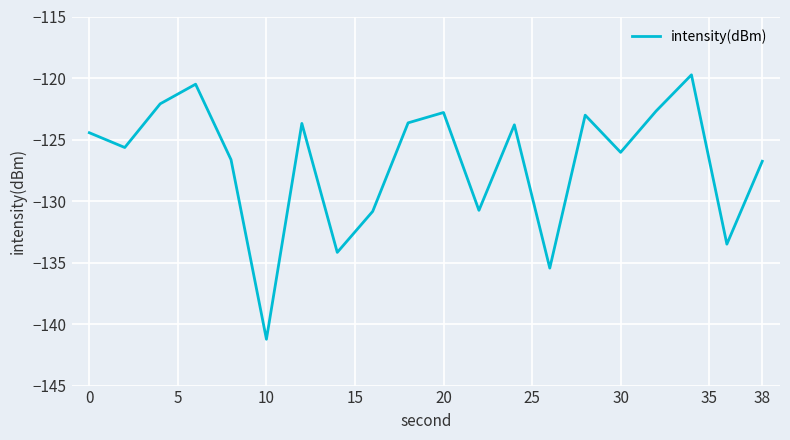

What is the maximum value shown in the chart?

-119.7